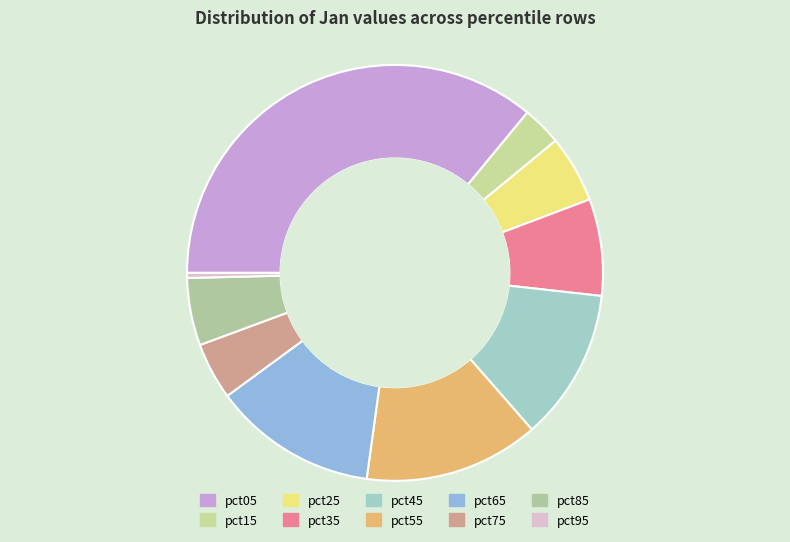

What is the smallest slice in the pie chart?

pct95